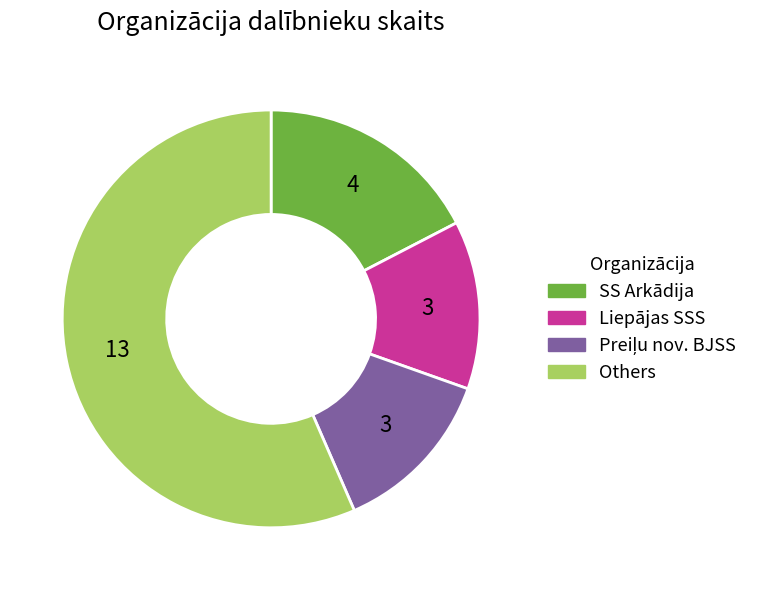

Does any single category account for the majority?

Yes